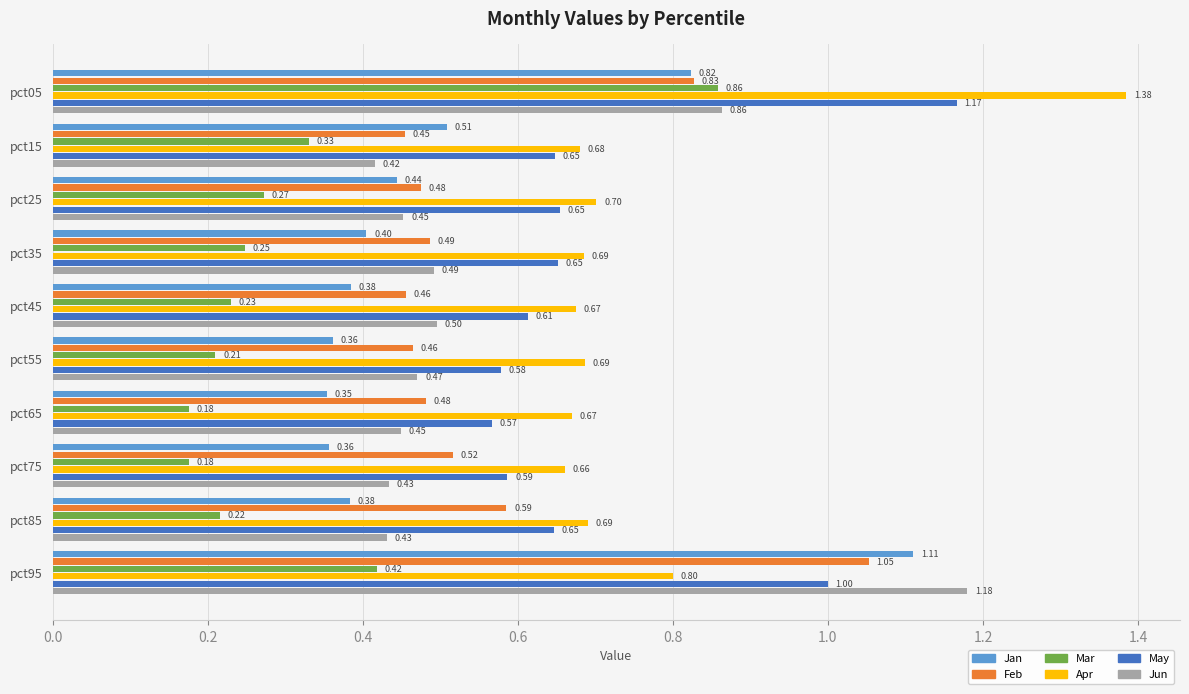

How many Jan values are between 0 and 1?

9